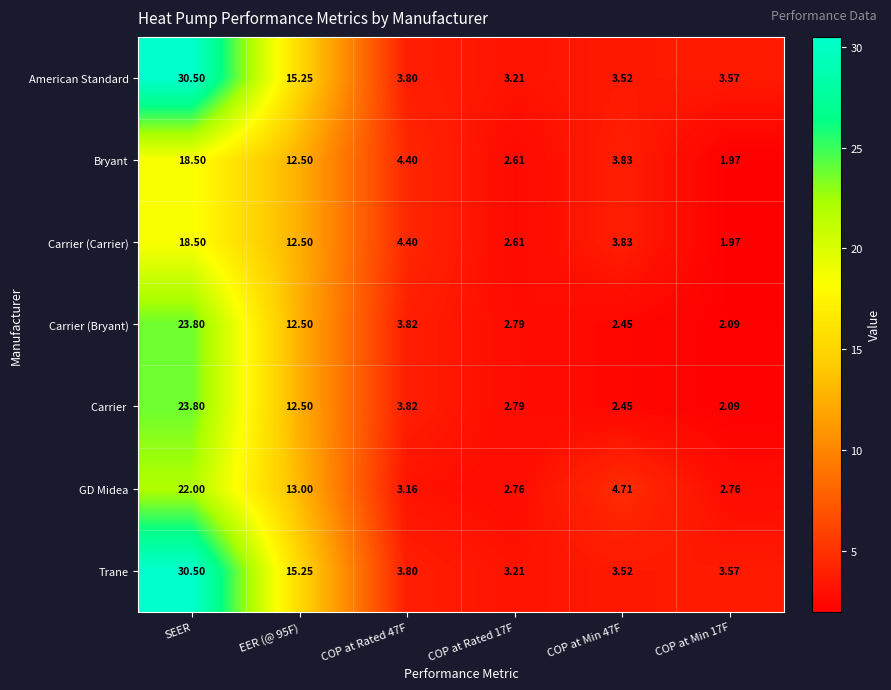

Which category has the highest value in the American Standard series?

SEER